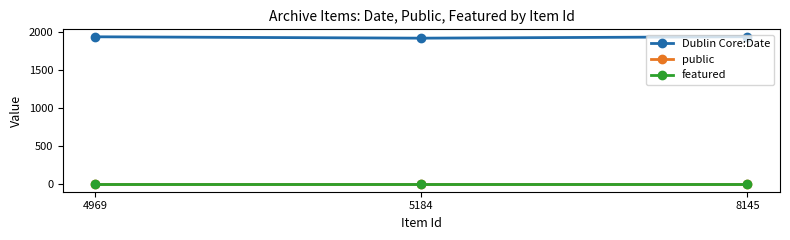

At how many categories does at least one series exceed 1867?

3